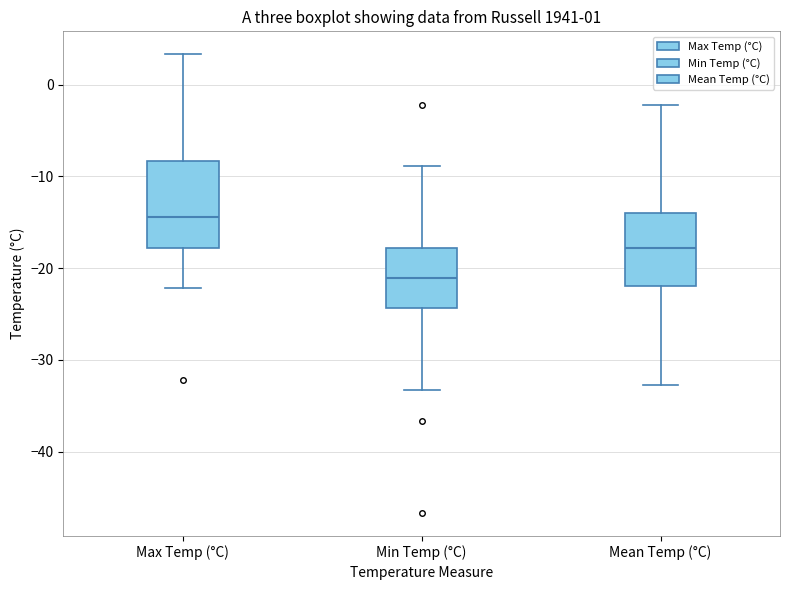

Reading left to right, read every box against the y-axis: the position of its median line, the range the box covers, and the ends of its whiskers. The values are not printed on the chart, so give them approximately, as read against the axis.

Max Temp (°C): median -14, box -18 to -8, whiskers -22 to 3
Min Temp (°C): median -21, box -24 to -18, whiskers -33 to -9
Mean Temp (°C): median -18, box -22 to -14, whiskers -33 to -2